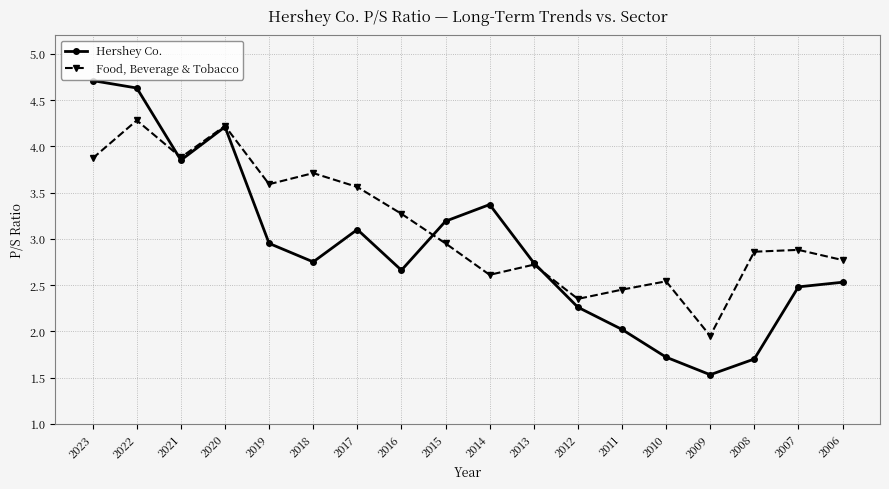

At how many categories does at least one series exceed 2?

17